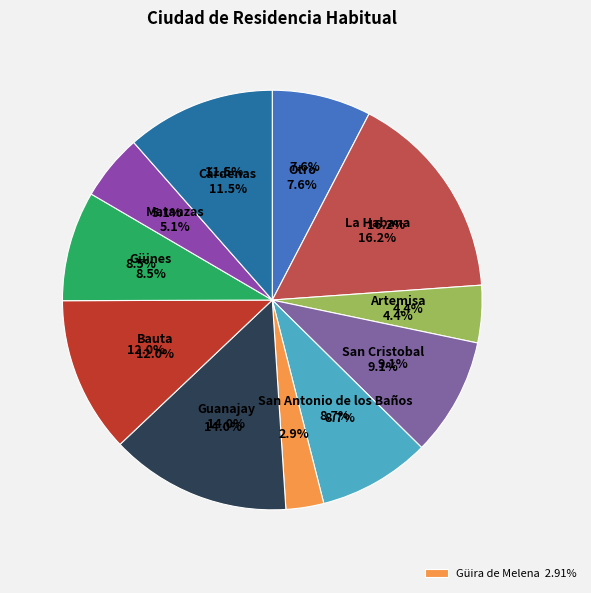

True or false: Artemisa accounts for 4% of the total.

True